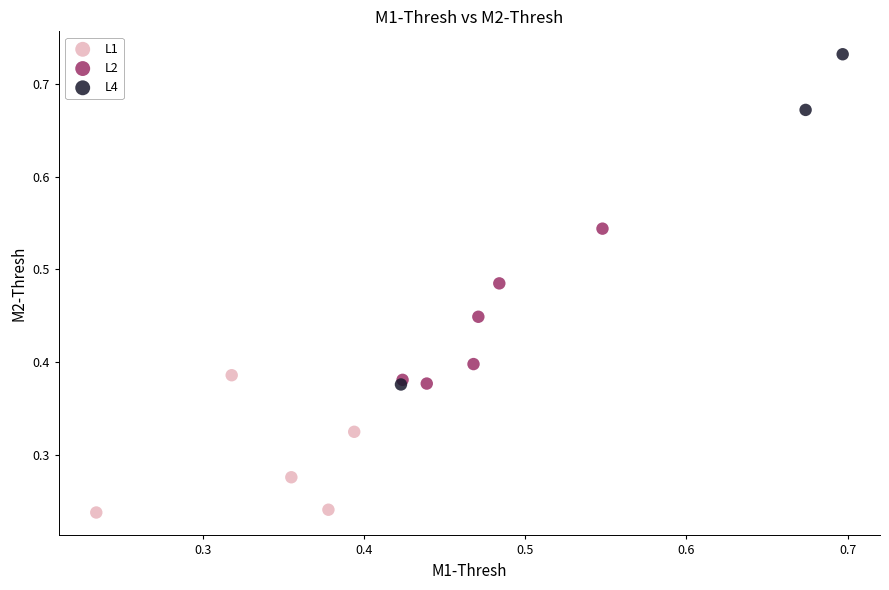

What are all the series names shown in the legend?

L1, L2, L4